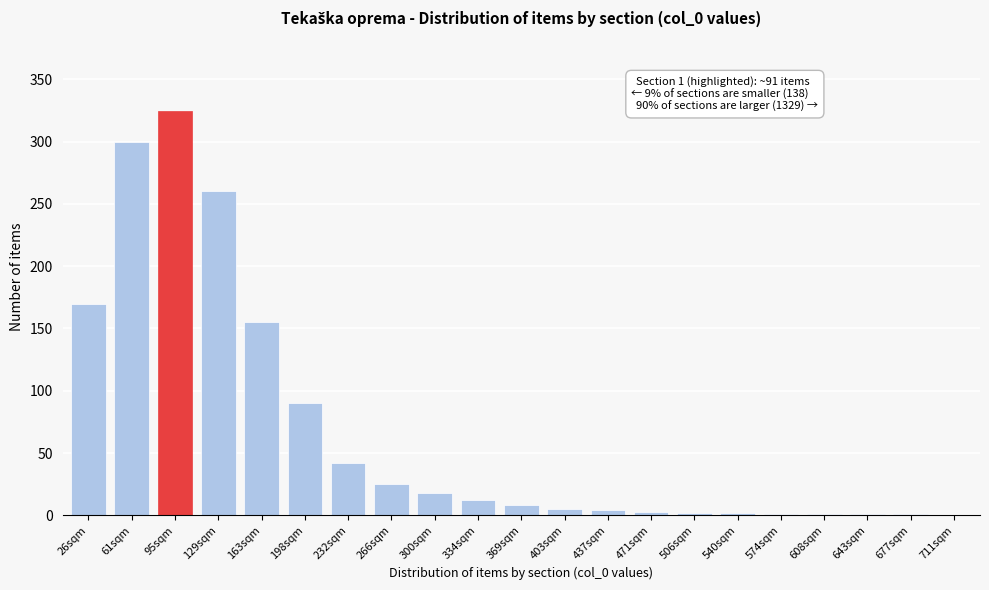

Which label corresponds to the largest value in the chart?

95sqm